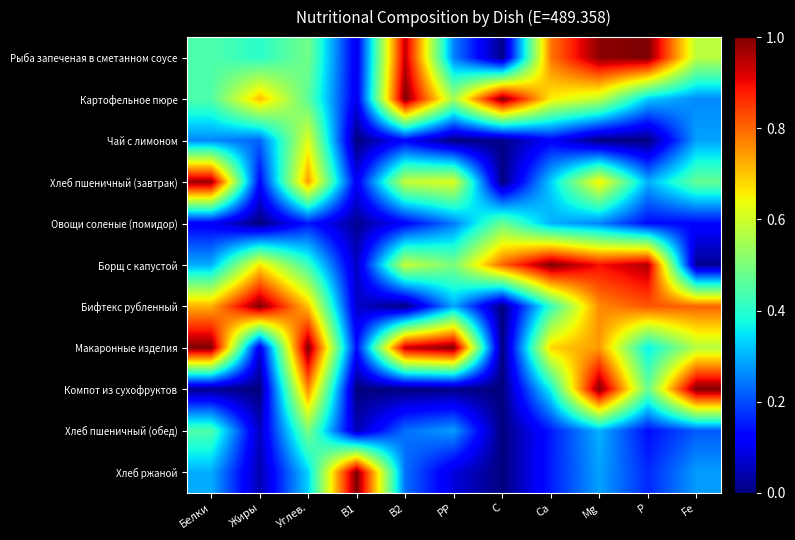

At which category does the chart reach its peak across all series?

P